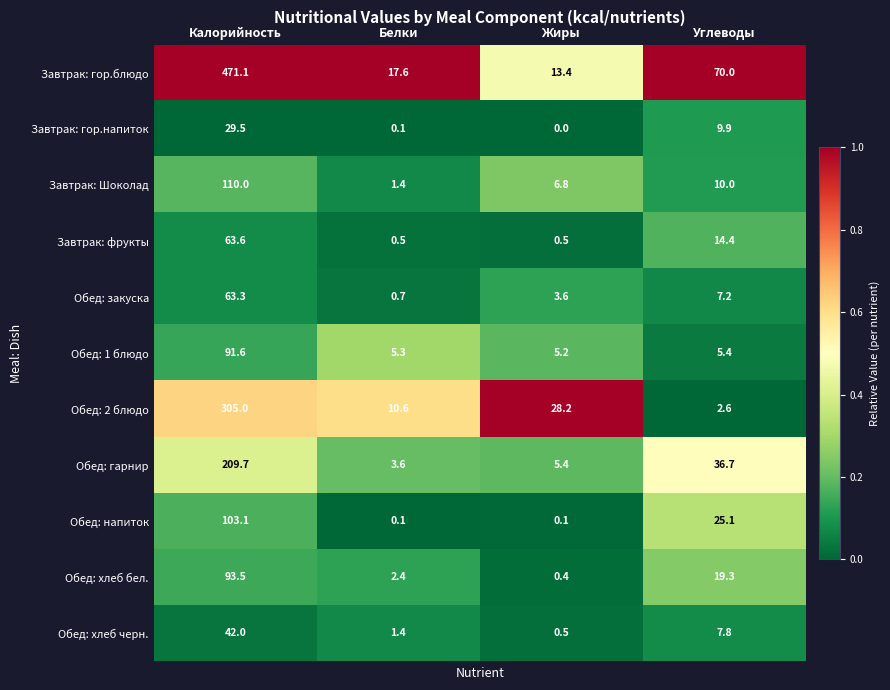

How many distinct data groups are displayed?

11